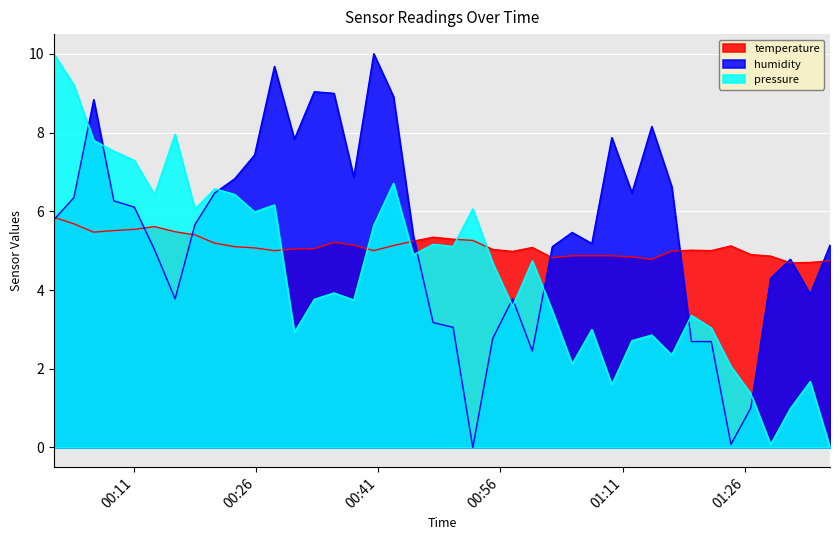

True or false: temperature has more than 2 interior local peaks.

True